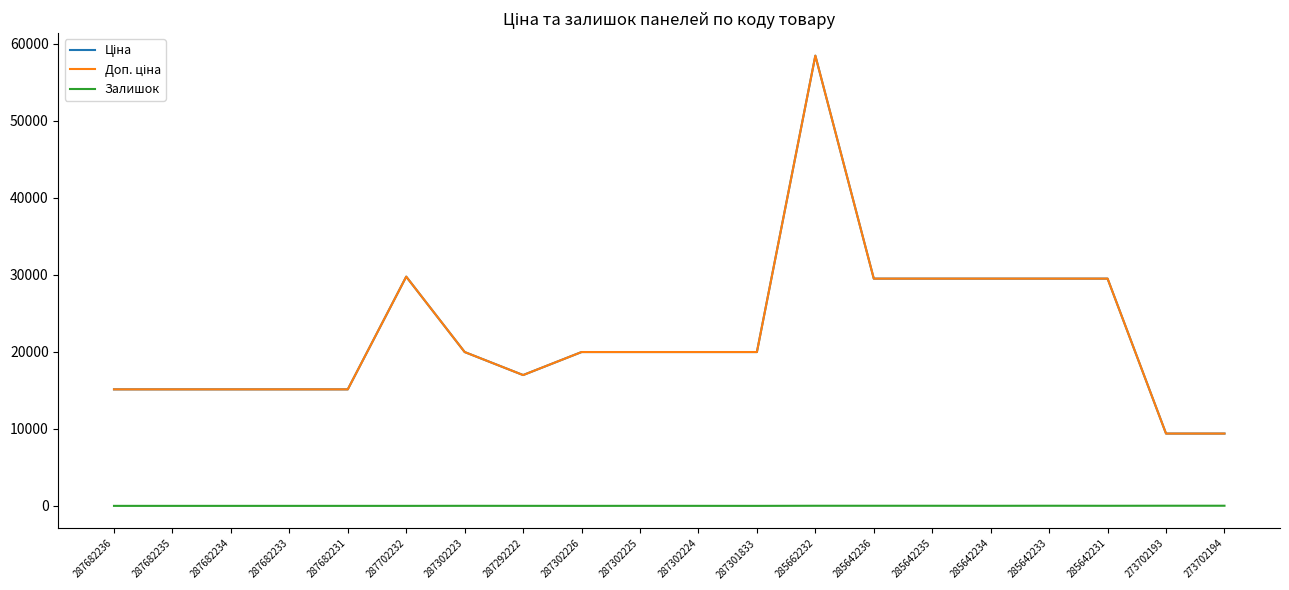

Between 287302223 and 285642235, which series saw the biggest shift?

Ціна